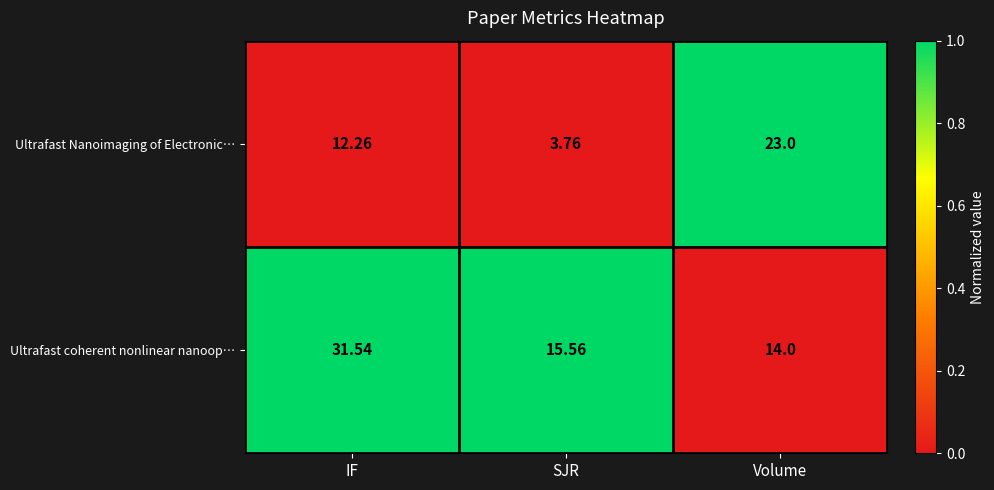

At which category is the sum across all series the highest?

IF